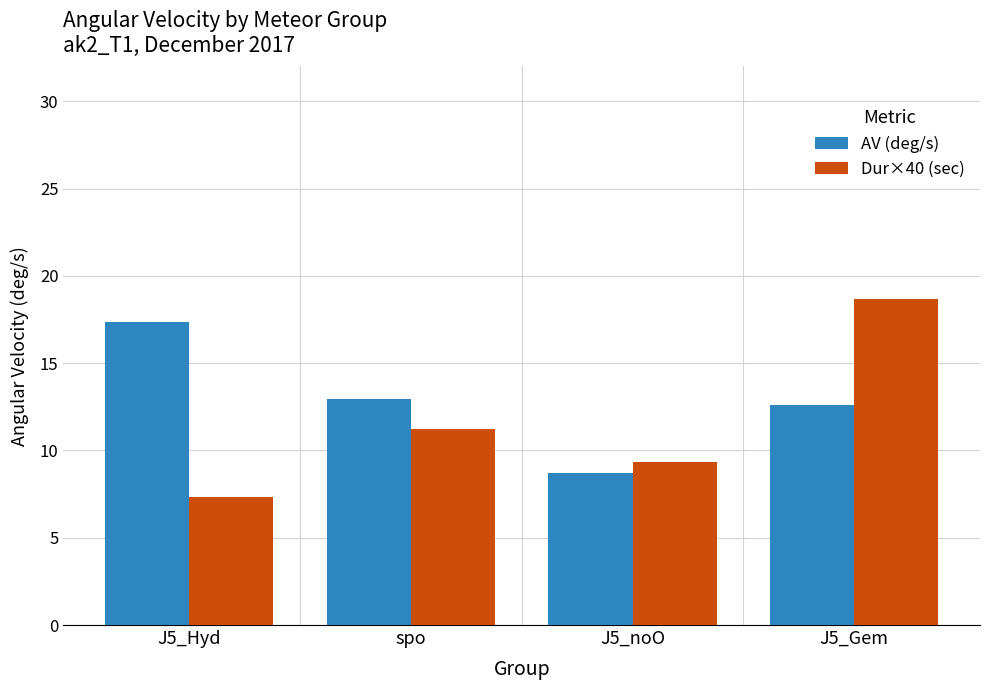

How many bars are there in each group?

2